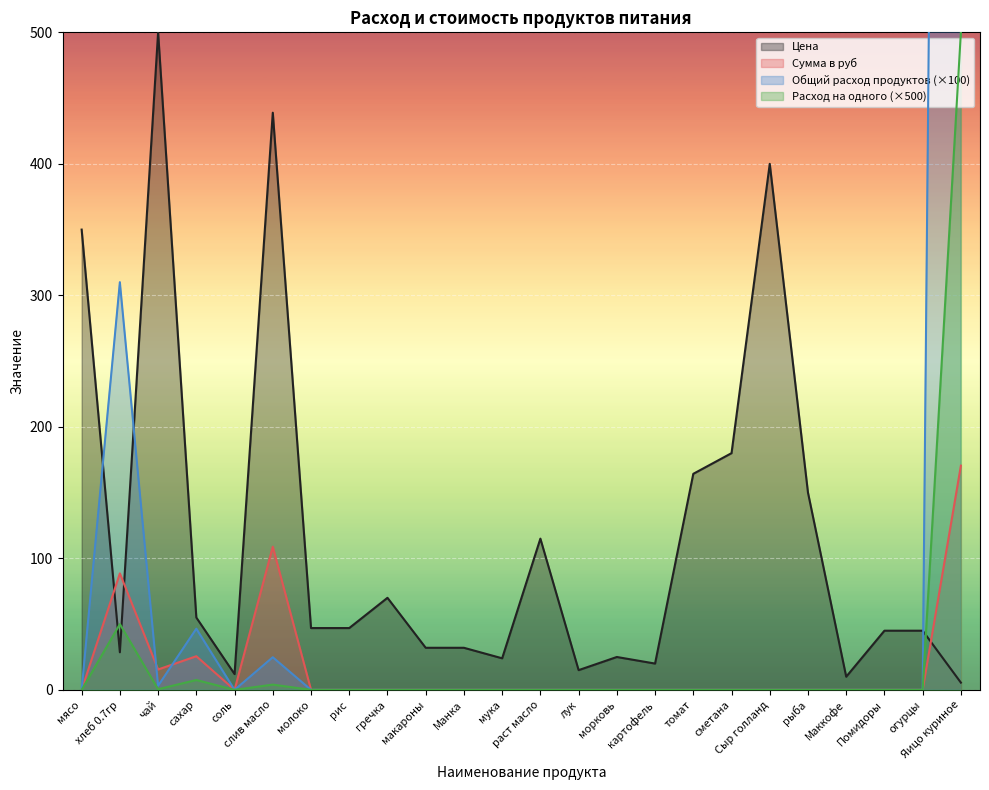

Reading left to right, extract all data points from this chart.

Цена: мясо=350.0	хлеб 0.7гр=28.6	чай=500.0	сахар=55.0	соль=12.0	слив масло=438.9	молоко=47.0	рис=47.0	гречка=70.0	макароны=32.0	Манка=32.0	мука=24.0	раст масло=115.0	лук=15.0	морковь=25.0	картофель=20.0	томат=164.3	сметана=180.0	Сыр голланд=400.0	рыба=150.0	Маккофе=10.0	Помидоры=45.0	огурцы=45.0	Яицо куриное=5.5
Сумма в руб: мясо=0.0	хлеб 0.7гр=88.6	чай=15.5	сахар=25.6	соль=0.0	слив масло=108.8	молоко=0.0	рис=0.0	гречка=0.0	макароны=0.0	Манка=0.0	мука=0.0	раст масло=0.0	лук=0.0	морковь=0.0	картофель=0.0	томат=0.0	сметана=0.0	Сыр голланд=0.0	рыба=0.0	Маккофе=0.0	Помидоры=0.0	огурцы=0.0	Яицо куриное=170.5
Общий расход продуктов: мясо=0.0	хлеб 0.7гр=310.0	чай=3.1	сахар=46.5	соль=0.0	слив масло=24.8	молоко=0.0	рис=0.0	гречка=0.0	макароны=0.0	Манка=0.0	мука=0.0	раст масло=0.0	лук=0.0	морковь=0.0	картофель=0.0	томат=0.0	сметана=0.0	Сыр голланд=0.0	рыба=0.0	Маккофе=0.0	Помидоры=0.0	огурцы=0.0	Яицо куриное=3100.0
Расход на одного: мясо=0.0	хлеб 0.7гр=50.0	чай=0.5	сахар=7.5	соль=0.0	слив масло=4.0	молоко=0.0	рис=0.0	гречка=0.0	макароны=0.0	Манка=0.0	мука=0.0	раст масло=0.0	лук=0.0	морковь=0.0	картофель=0.0	томат=0.0	сметана=0.0	Сыр голланд=0.0	рыба=0.0	Маккофе=0.0	Помидоры=0.0	огурцы=0.0	Яицо куриное=500.0